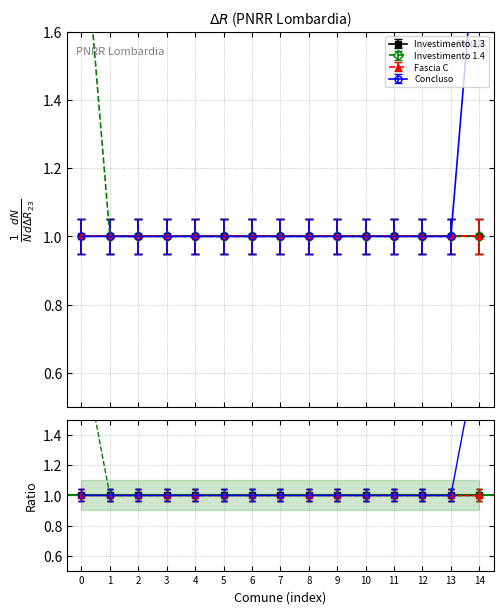

True or false: Investimento 1.4 and Concluso intersect in this chart.

False